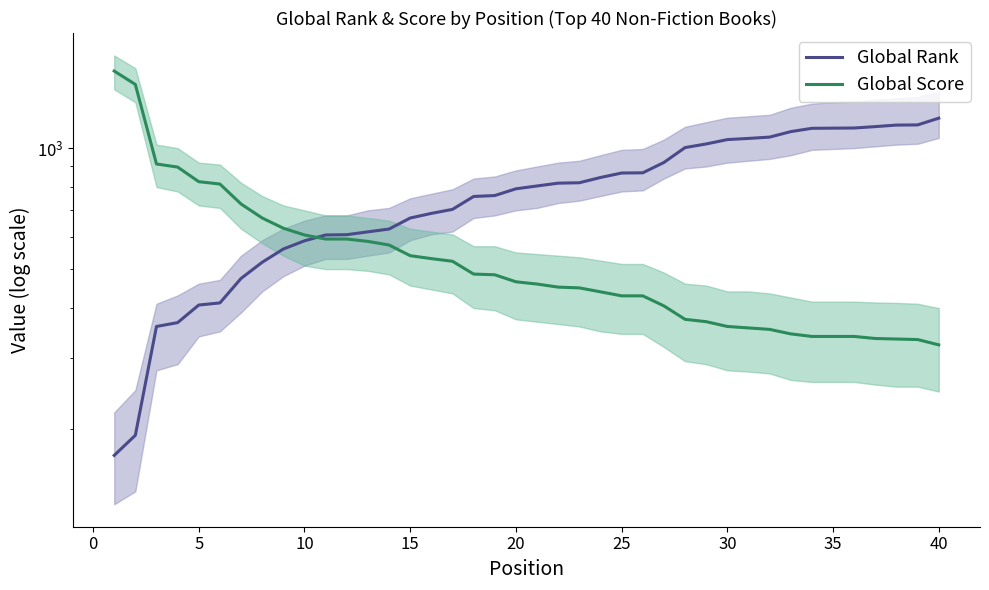

What is the value of the Global Score point at the 11th from the left?

594